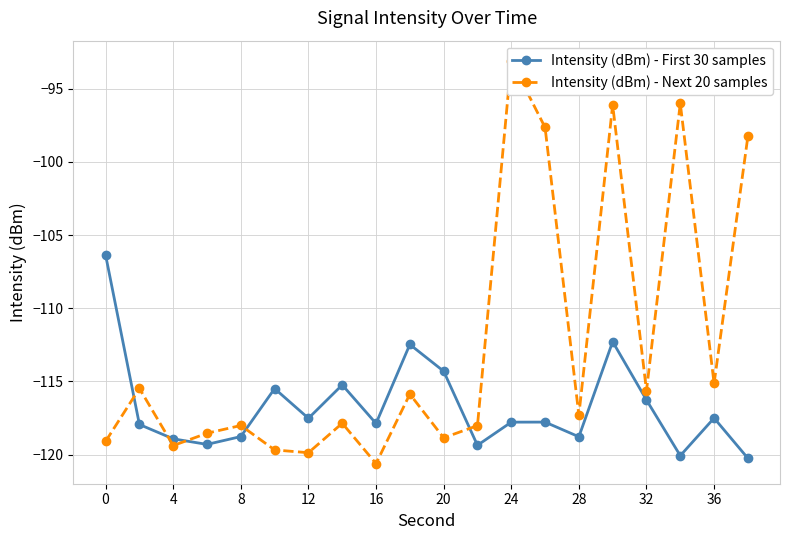

What is the maximum value for Intensity (dBm) - First 30 samples?

-106.4